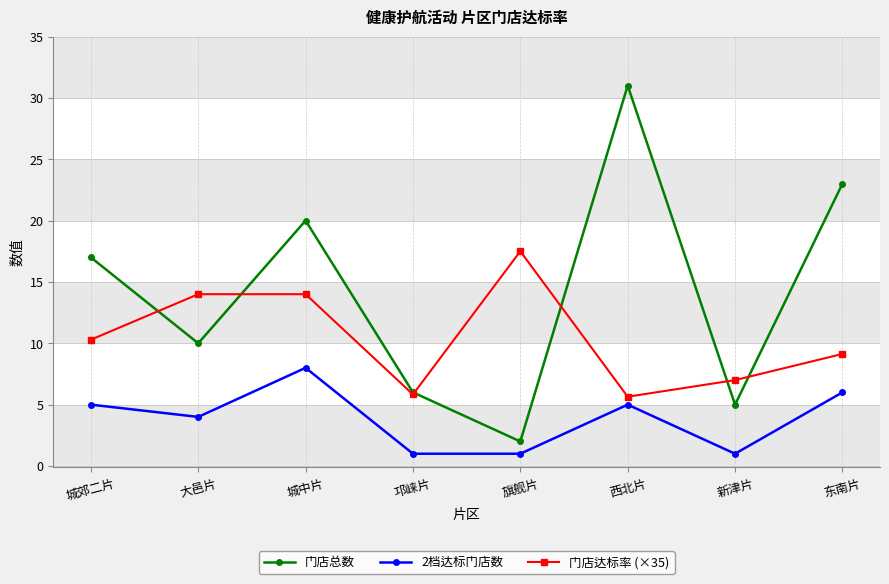

Between 邛崃片 and 东南片, which series saw the biggest shift?

门店总数